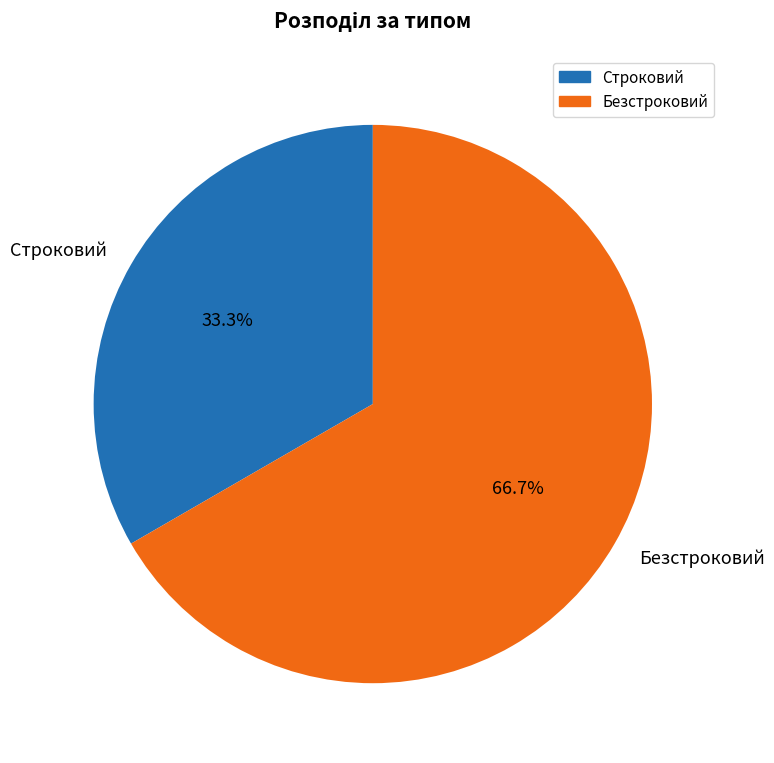

What percentage is the Строковий slice, to the nearest percent?

33%